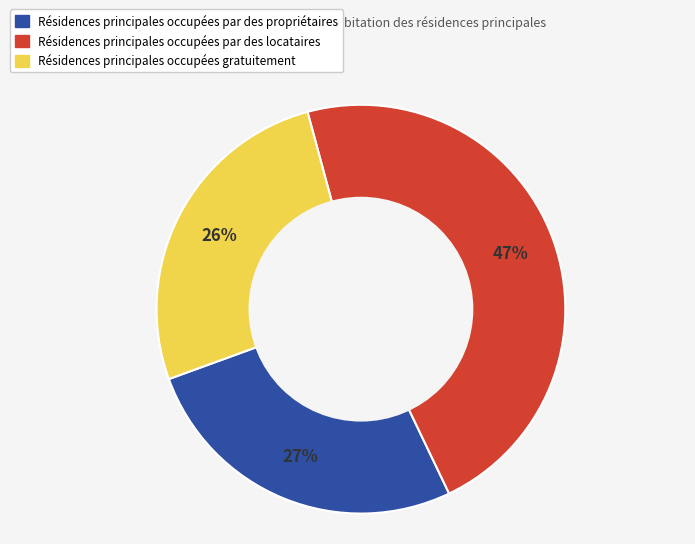

Is there a majority slice in this chart?

No